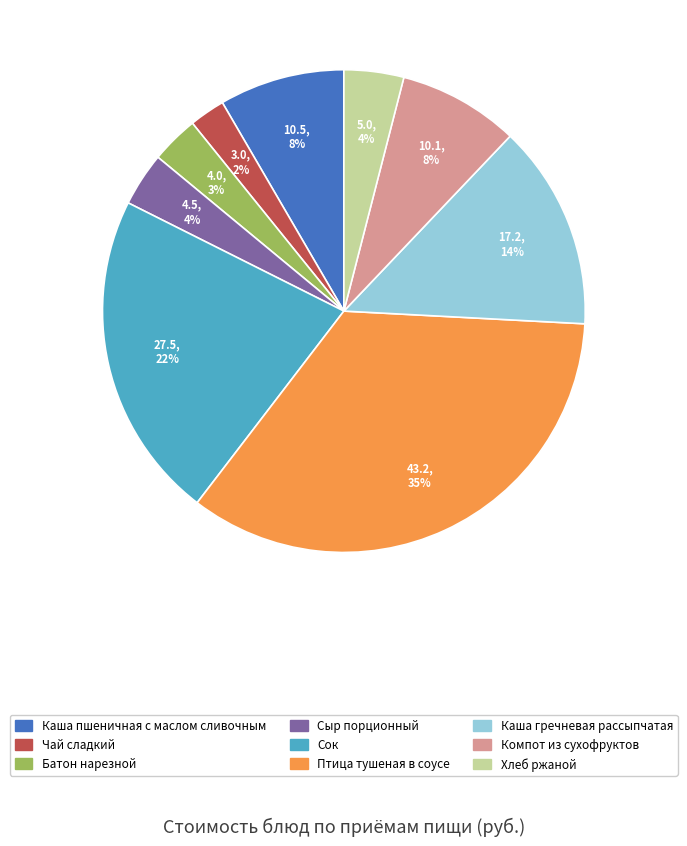

To the nearest percent, what is the difference between the Сок and Хлеб ржаной slice percentages?

18%